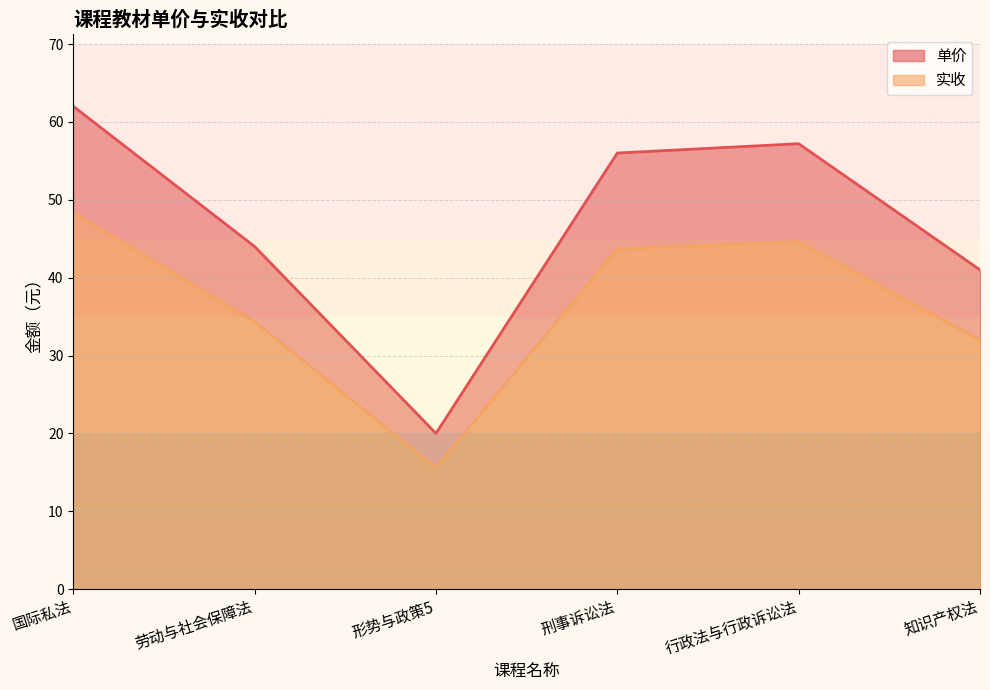

Rank the categories by 实收 value from lowest to highest.

形势与政策5, 知识产权法, 劳动与社会保障法, 刑事诉讼法, 行政法与行政诉讼法, 国际私法